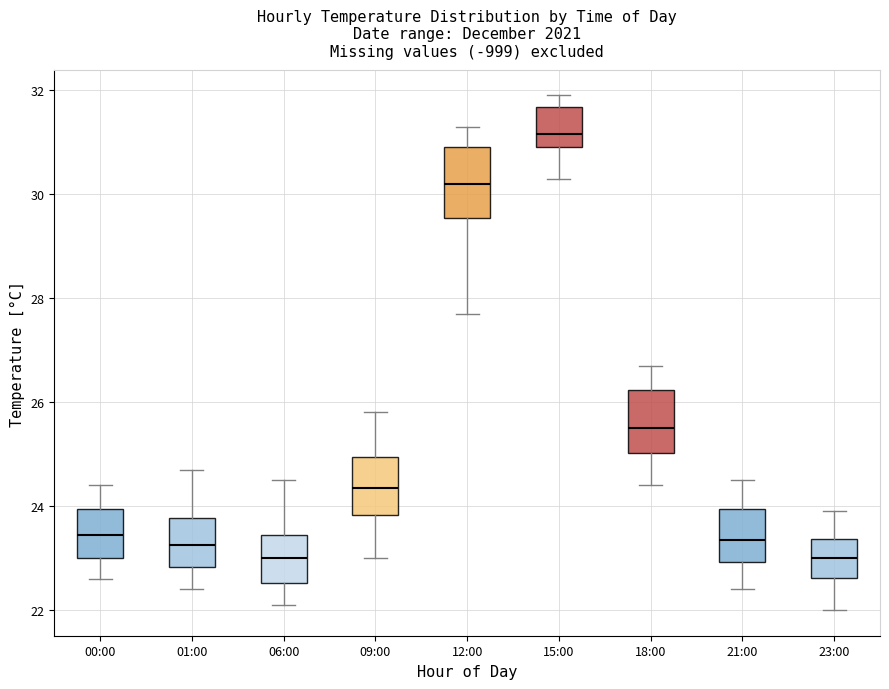

Which box's median line is the highest?

15:00